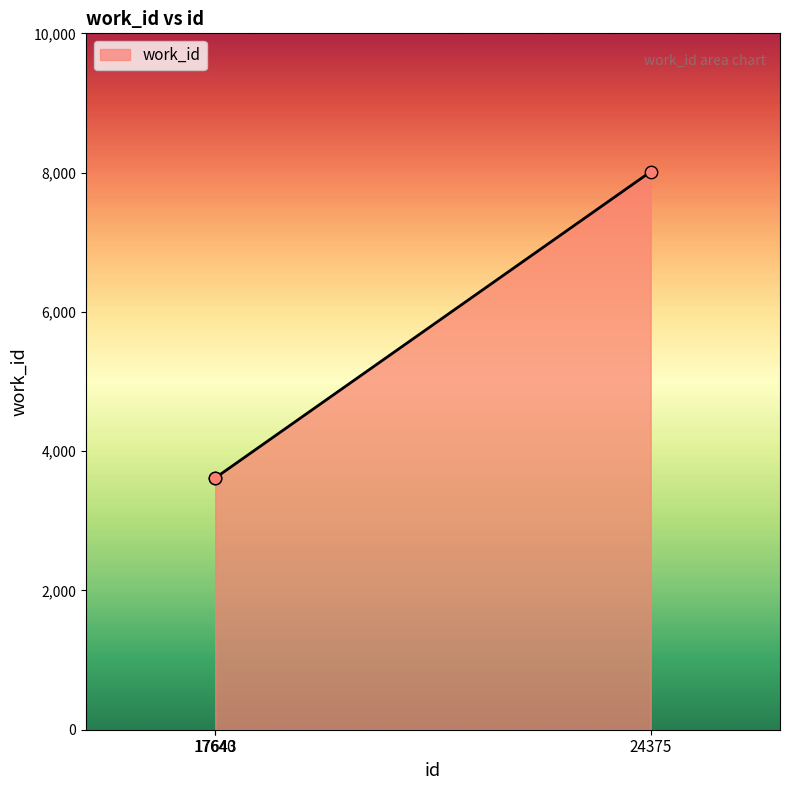

What is the ratio of the value at 17643 to the value at 17640?

1.0